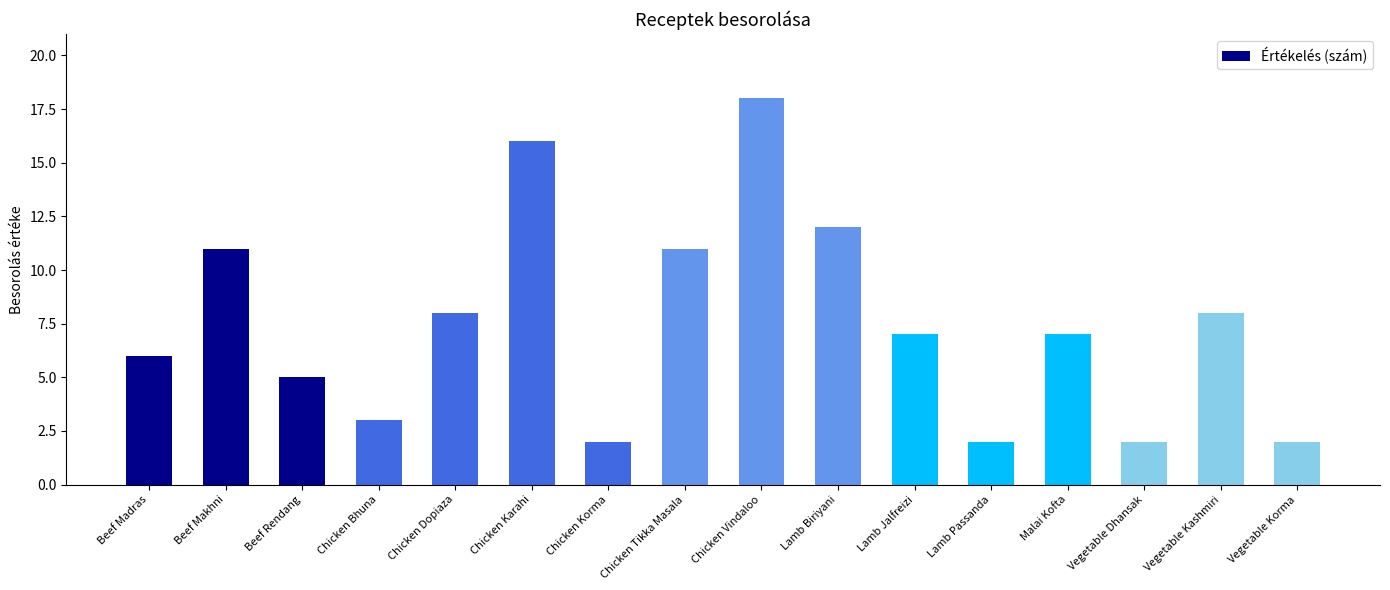

Count the number of categories in the chart.

16